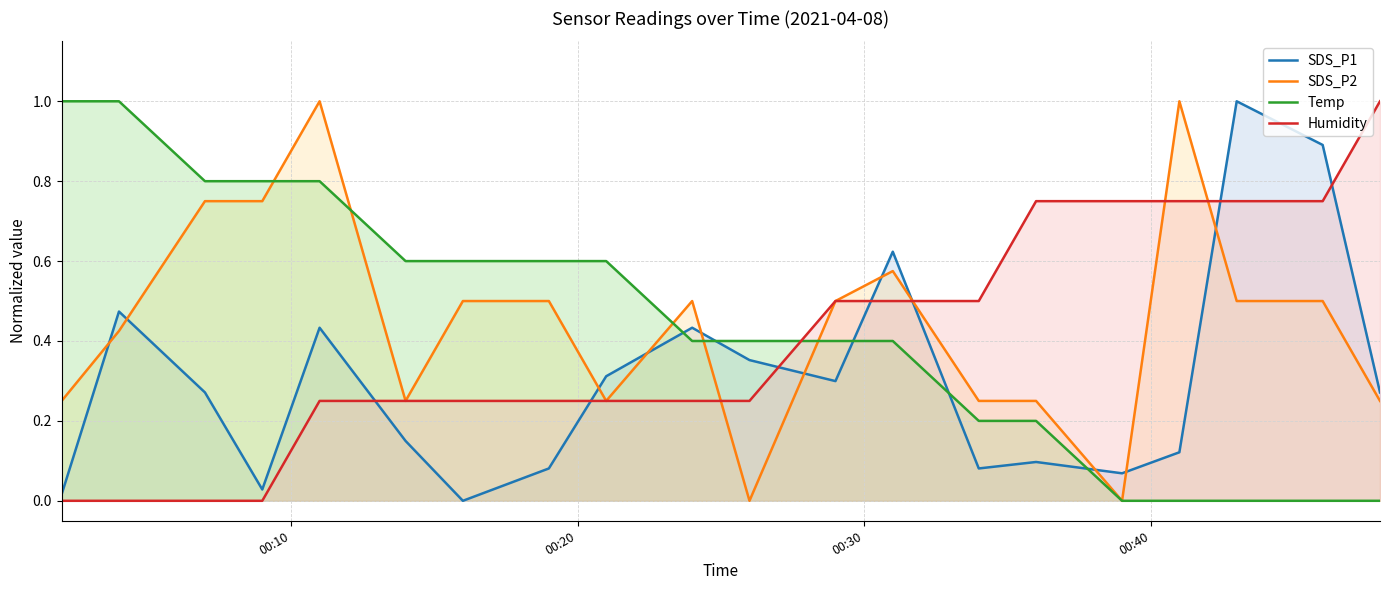

What is the highest value of the SDS_P1 series?

1.0